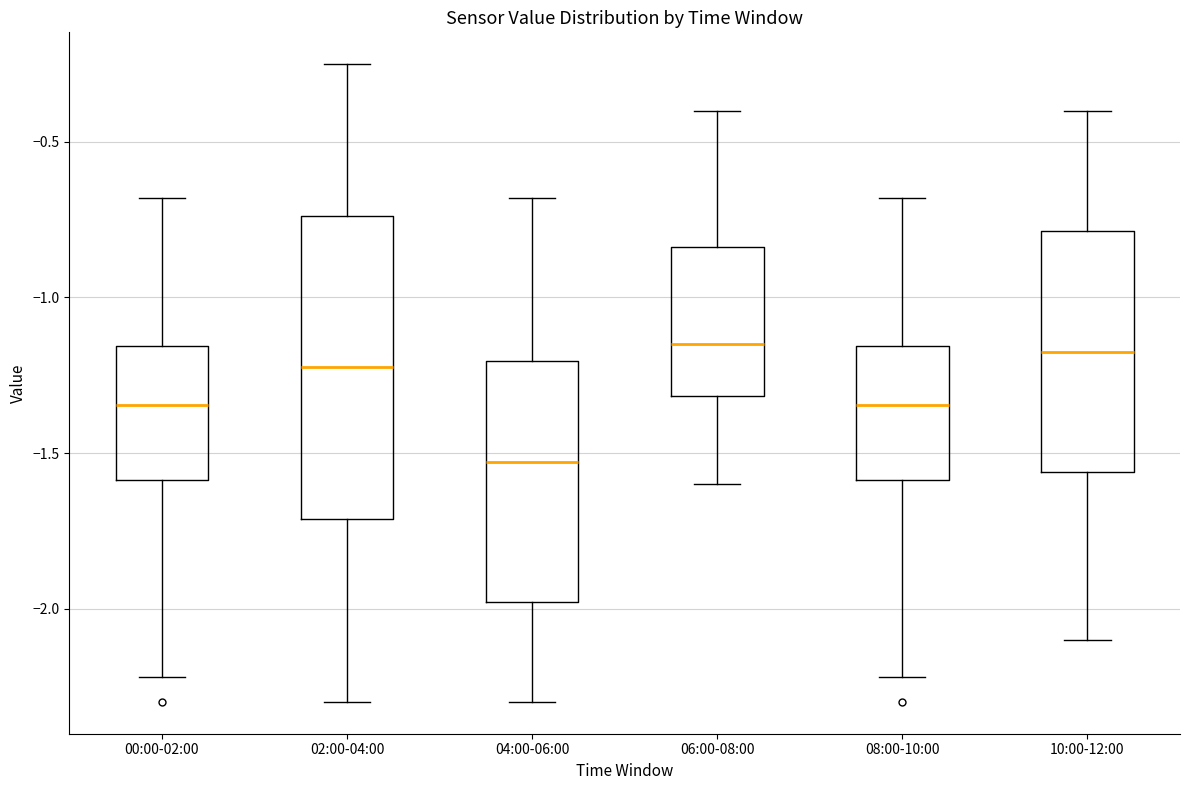

Reading left to right, read every box against the y-axis: the position of its median line, the range the box covers, and the ends of its whiskers. The values are not printed on the chart, so give them approximately, as read against the axis.

00:00-02:00: median -1.35, box -1.60 to -1.15, whiskers -2.20 to -0.70
02:00-04:00: median -1.20, box -1.70 to -0.75, whiskers -2.30 to -0.25
04:00-06:00: median -1.55, box -2.00 to -1.20, whiskers -2.30 to -0.70
06:00-08:00: median -1.15, box -1.30 to -0.85, whiskers -1.60 to -0.40
08:00-10:00: median -1.35, box -1.60 to -1.15, whiskers -2.20 to -0.70
10:00-12:00: median -1.15, box -1.55 to -0.80, whiskers -2.10 to -0.40